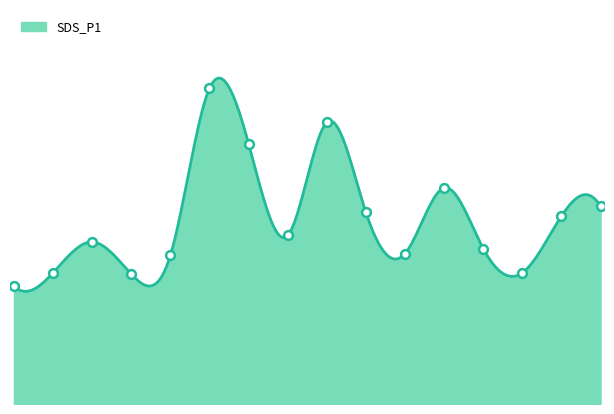

Between 08:00 and 07:00, which is larger?

08:00